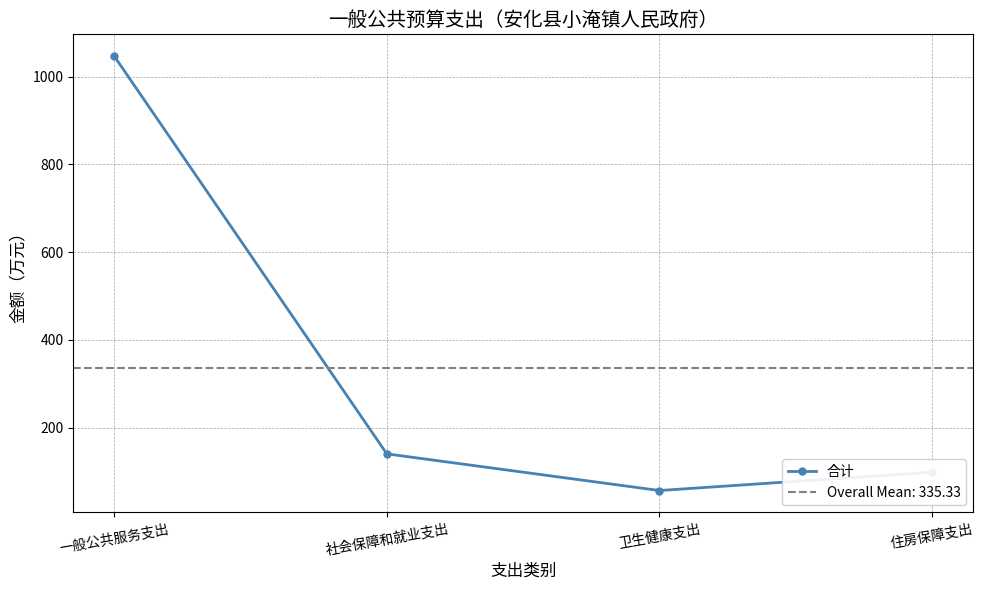

Where does the data first go above 139?

一般公共服务支出